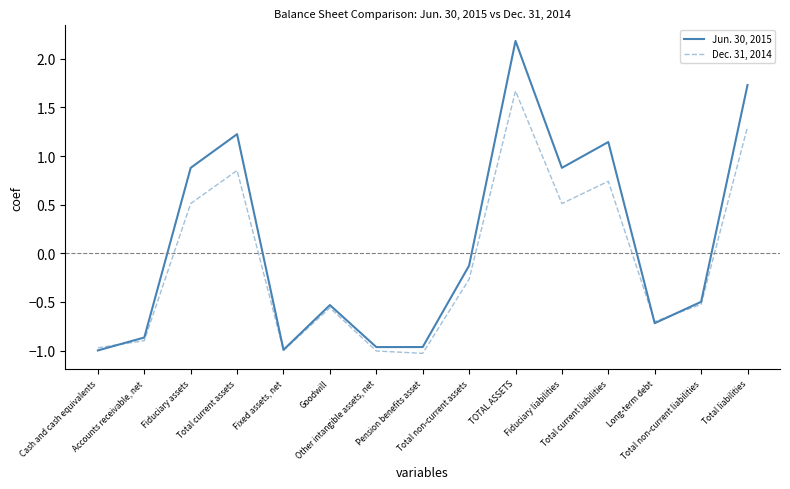

Which series has the largest total across all categories?

Jun. 30, 2015